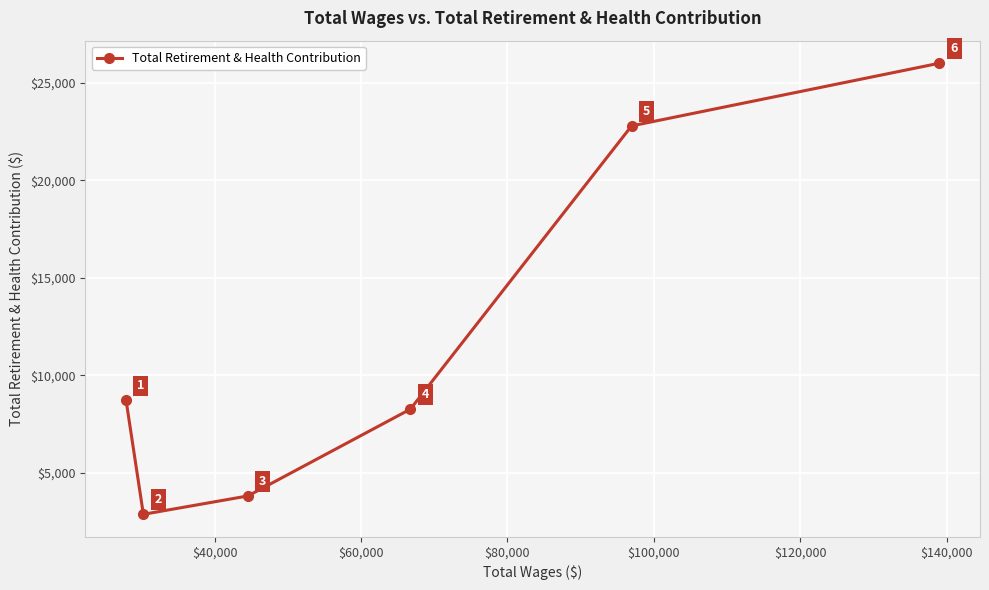

Reading right to left, transcribe all the data shown in this chart.

25991	22780	8270	3827	2885	8716